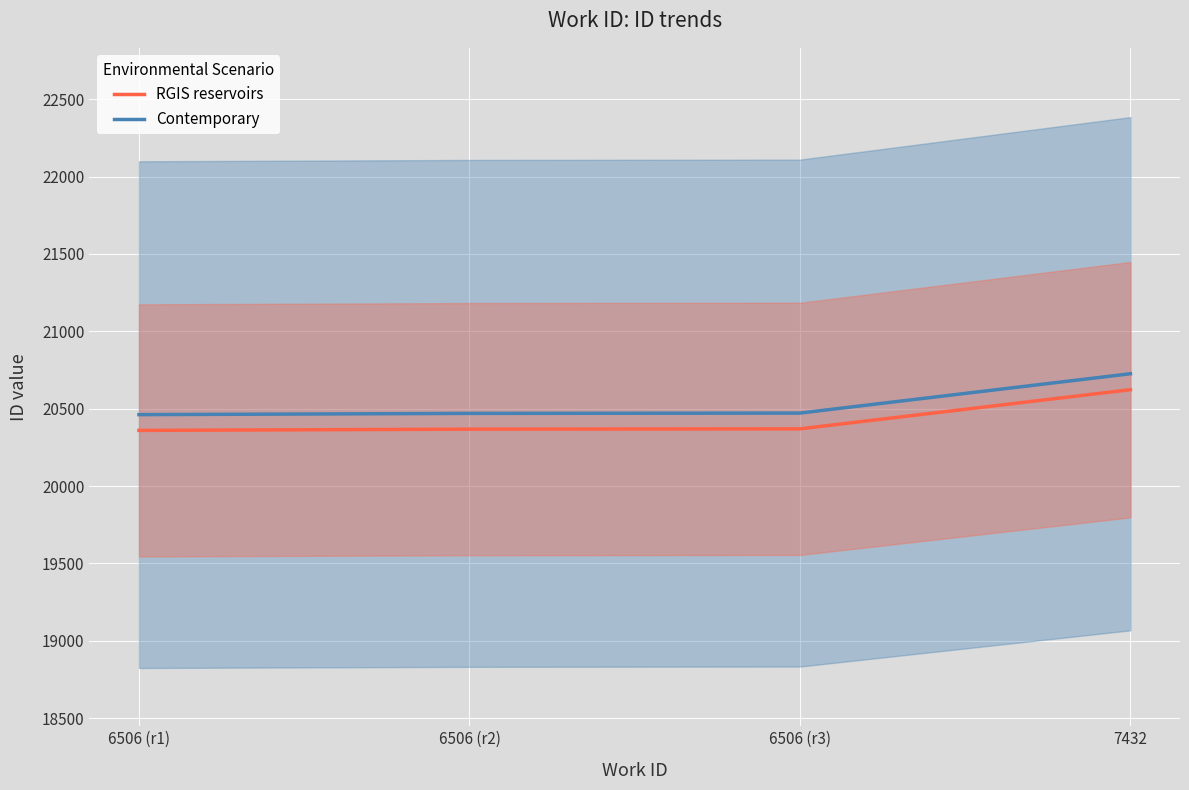

What are all the series names shown in the legend?

RGIS reservoirs, Contemporary